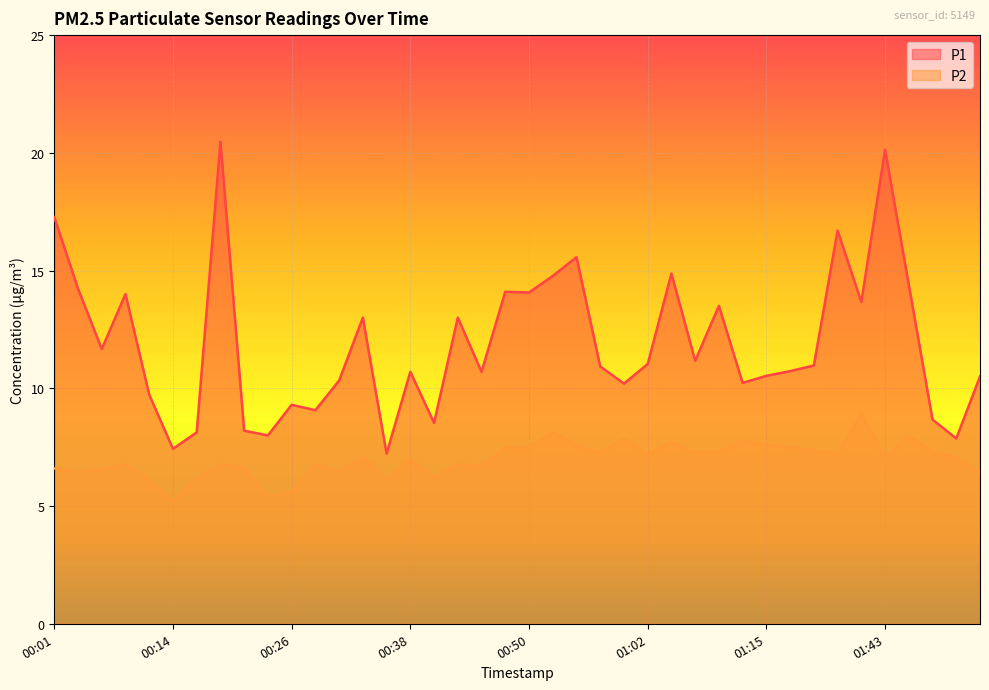

How many data points does each series have?

40